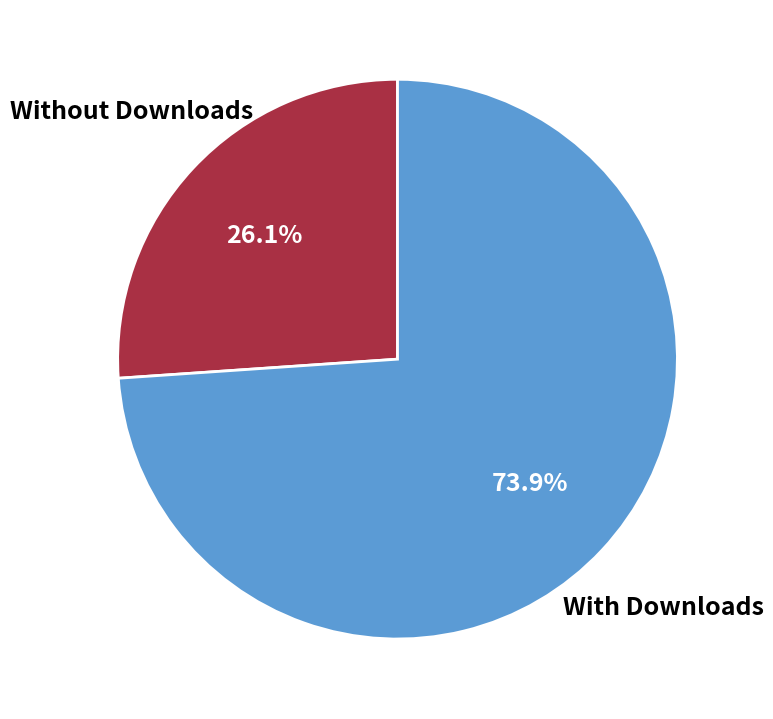

What is the majority slice?

With Downloads